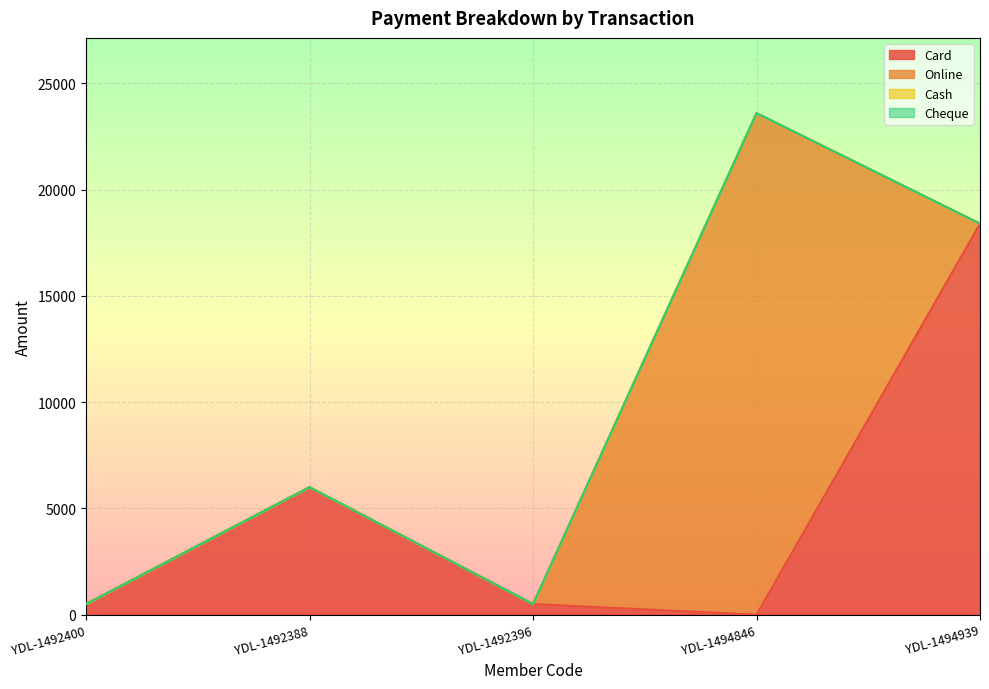

List the series in order of their peak value, lowest first.

Cash, Cheque, Card, Online